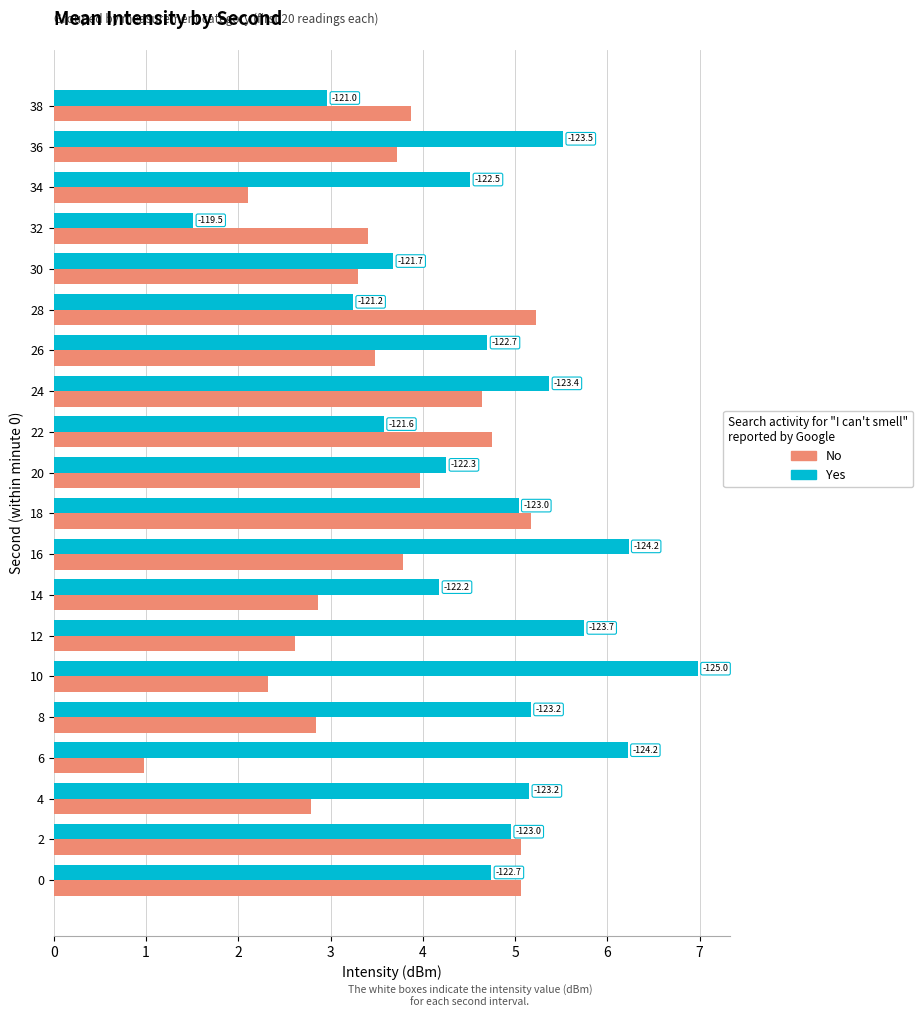

What are all the series names shown in the legend?

No, Yes